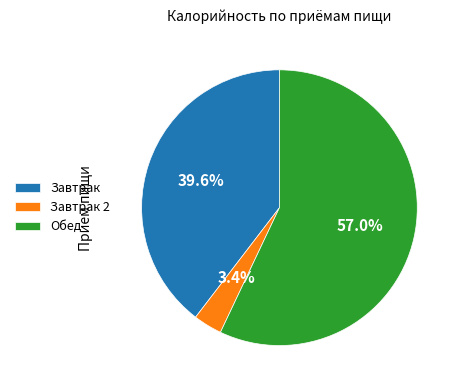

To the nearest percent, what is the difference between the largest and smallest slice percentages?

54%